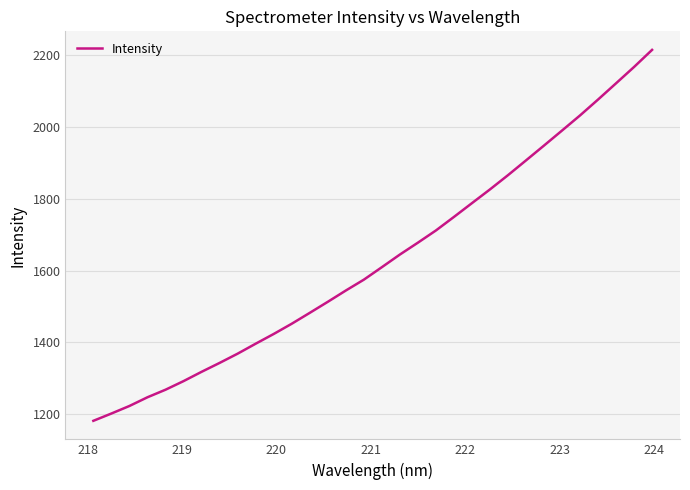

What is the greatest value displayed?

2215.6